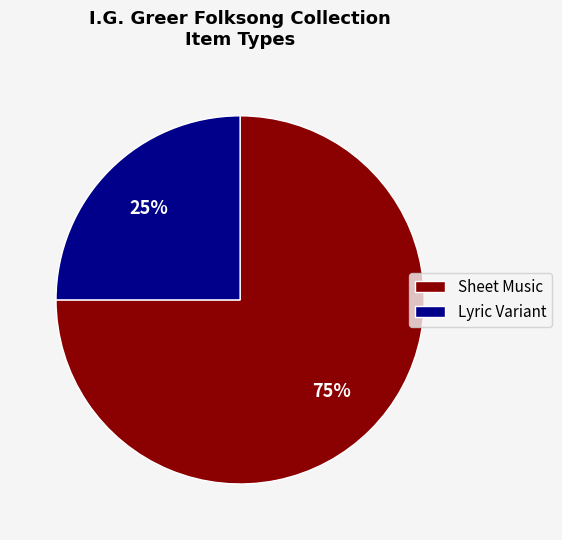

To the nearest percent, what is the combined percentage of Lyric Variant and Sheet Music?

100%